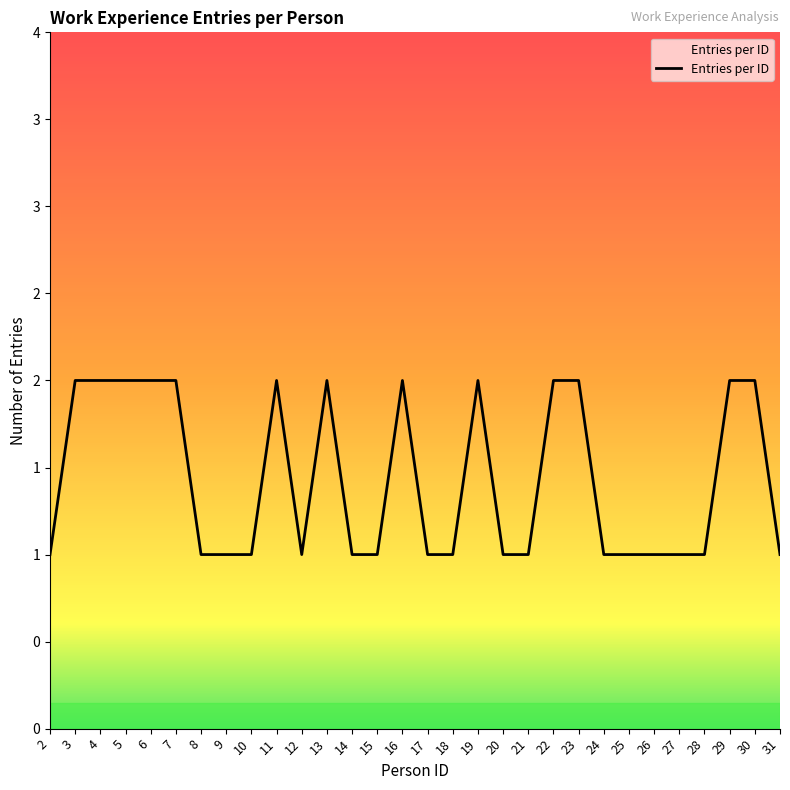

Does the chart have visible grid lines?

No